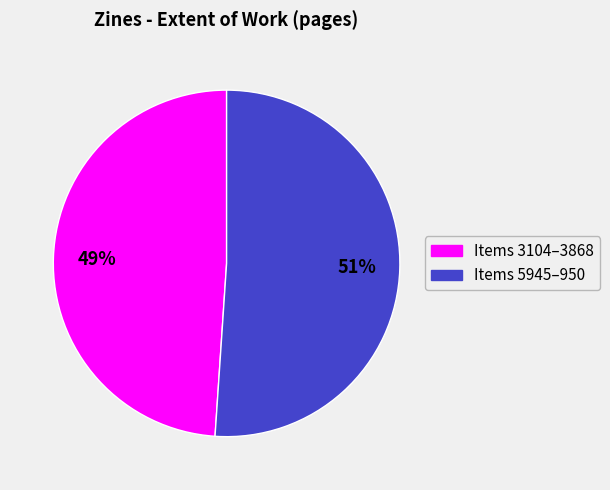

Does any single category account for the majority?

Yes